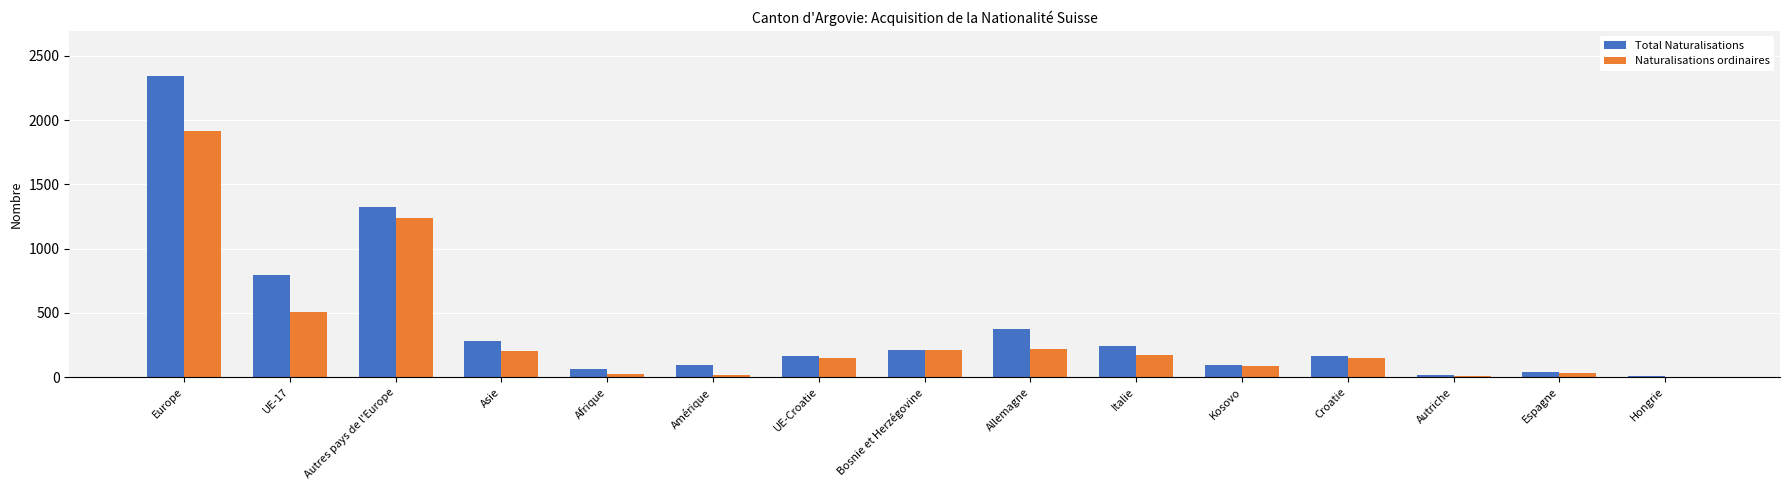

How many categories are shown in the chart?

15